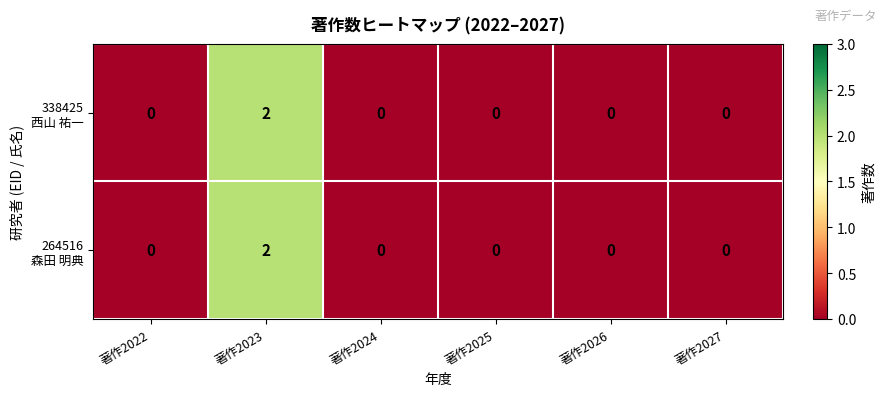

What is the maximum value shown in the chart?

2